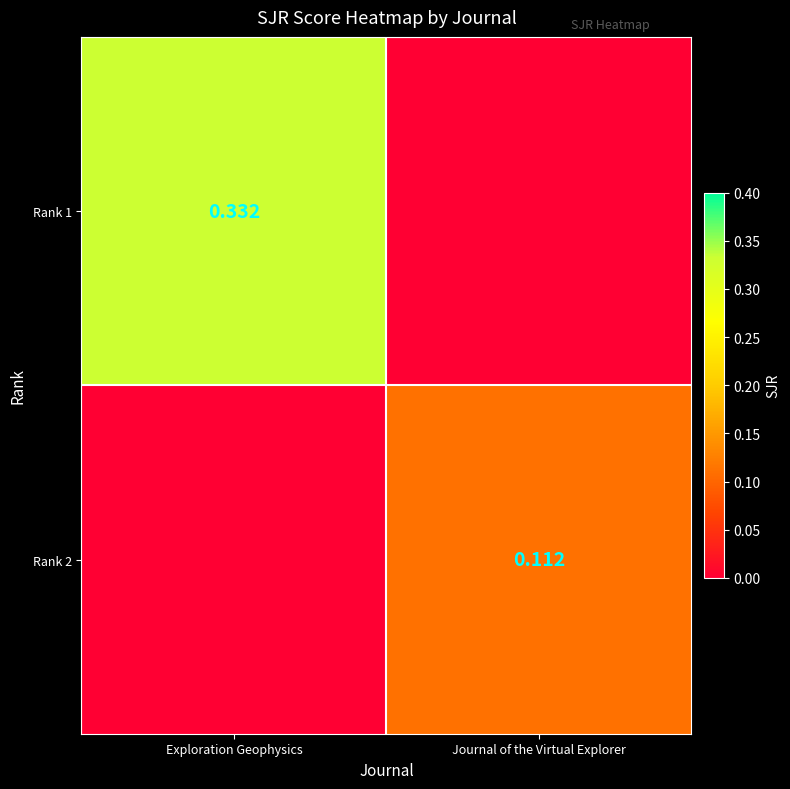

Which series changed the most between Exploration Geophysics and Journal of the Virtual Explorer?

Rank 1